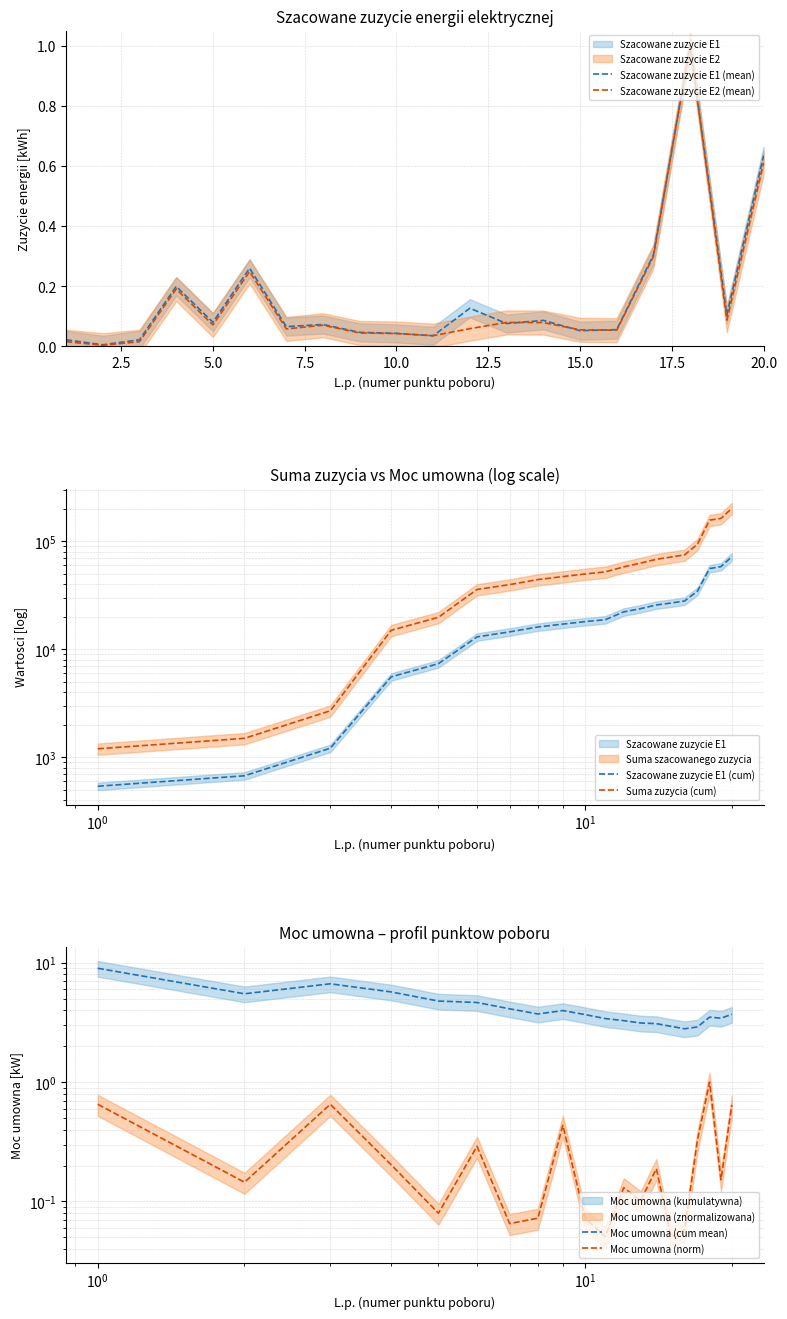

True or false: Moc umowna (cum mean) and Moc umowna (norm) cross at least once.

False